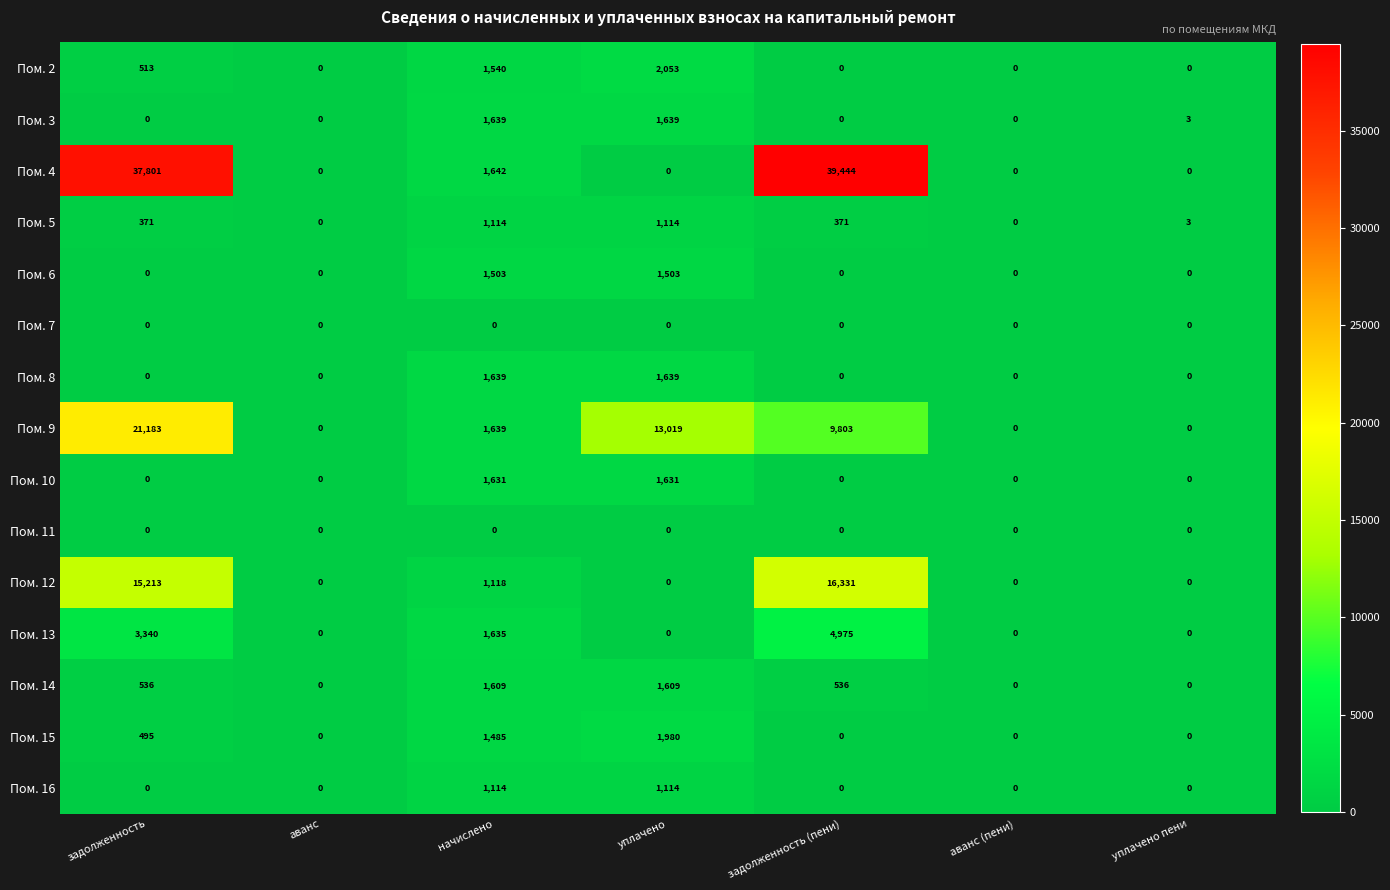

What is the average value of the Пом. 9 series?

6521